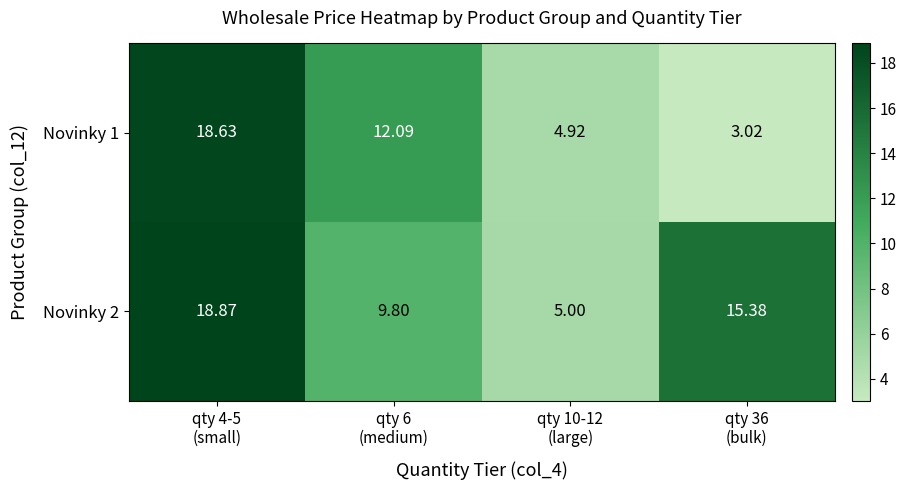

Rank the series at qty 6
(medium) from highest to lowest value.

Novinky 1, Novinky 2